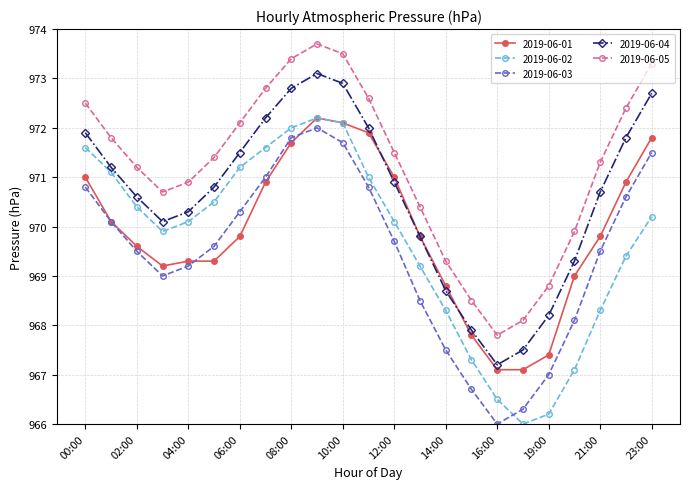

Which series has the largest total across all categories?

2019-06-05